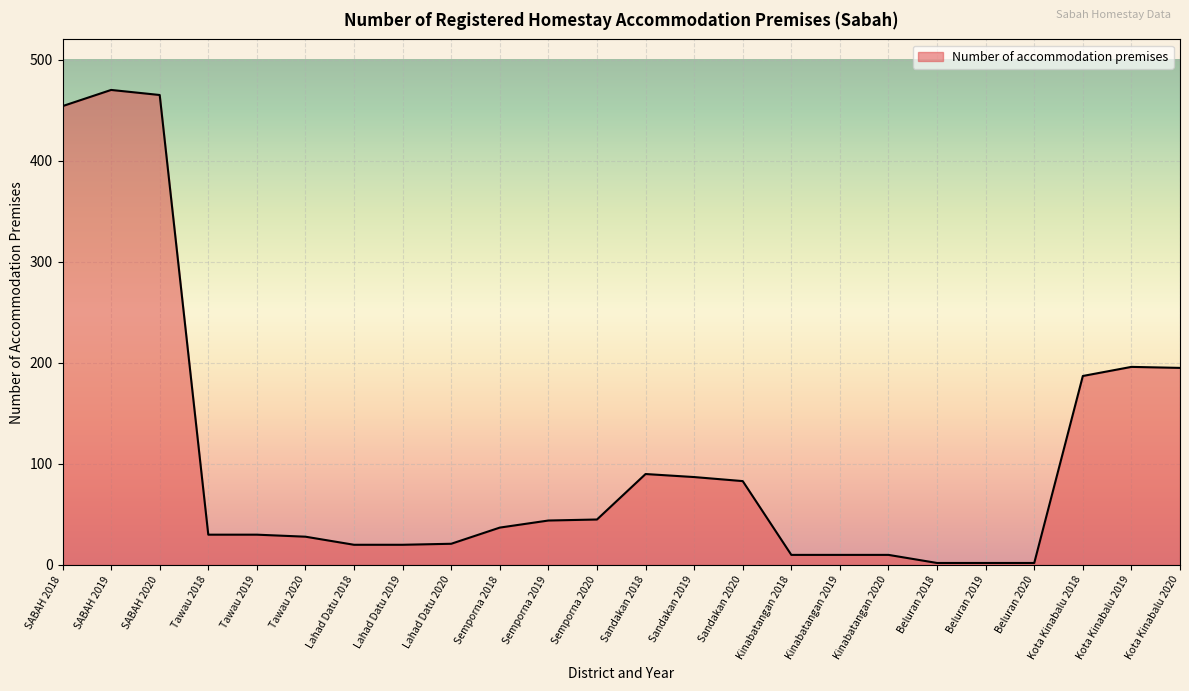

Which has a higher value, Sandakan 2019 or Semporna 2019?

Sandakan 2019